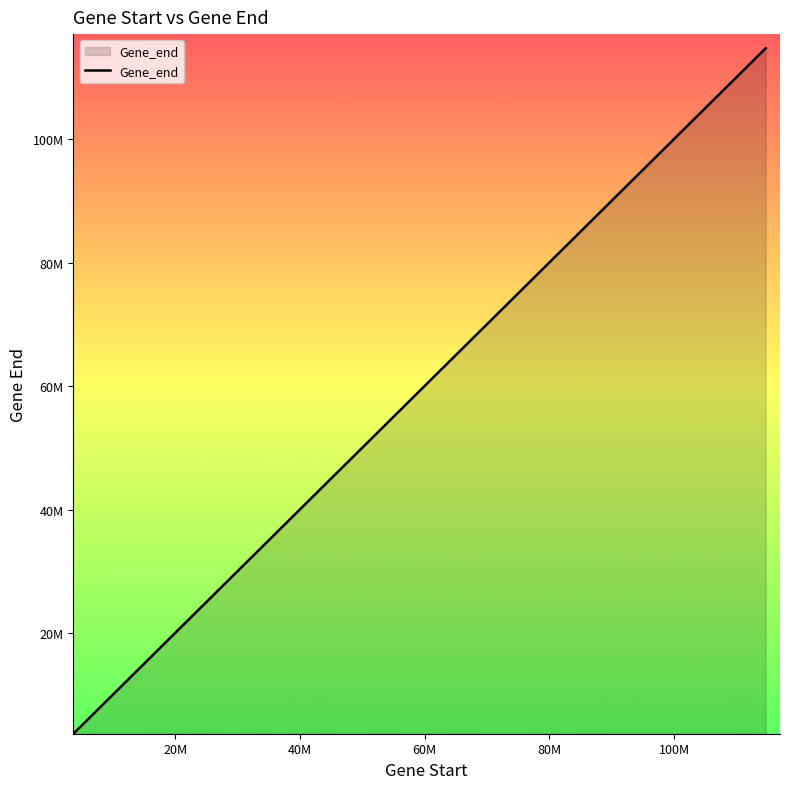

Does the chart display data point markers on the line(s)?

No